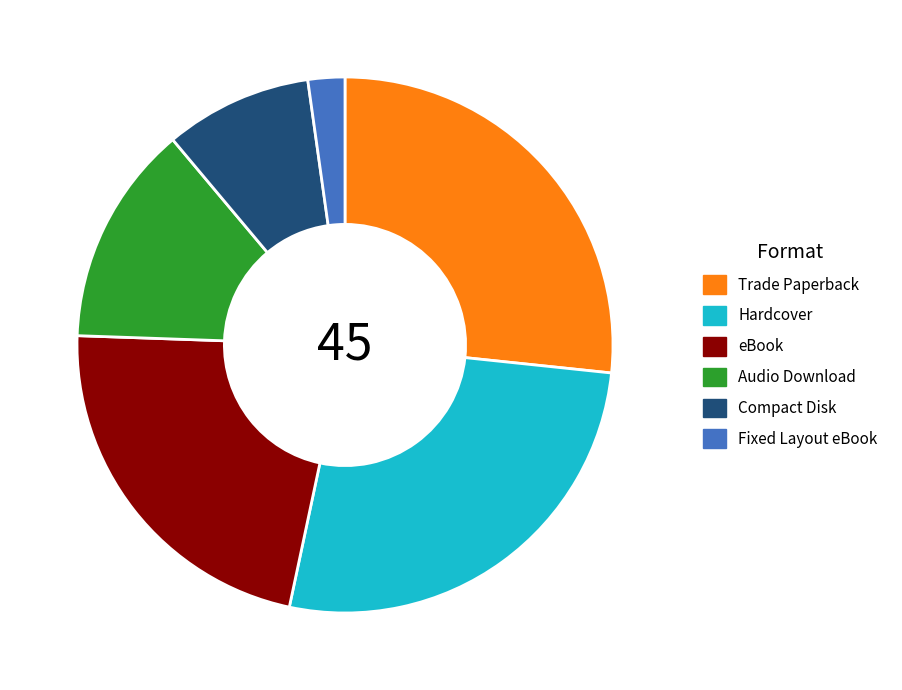

Which slice is the smallest?

Fixed Layout eBook